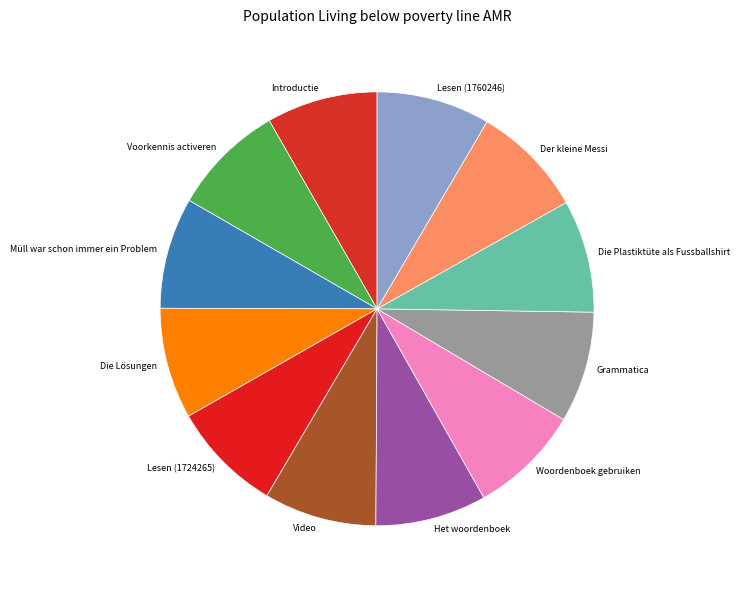

True or false: Die Lösungen accounts for 14% of the total.

False